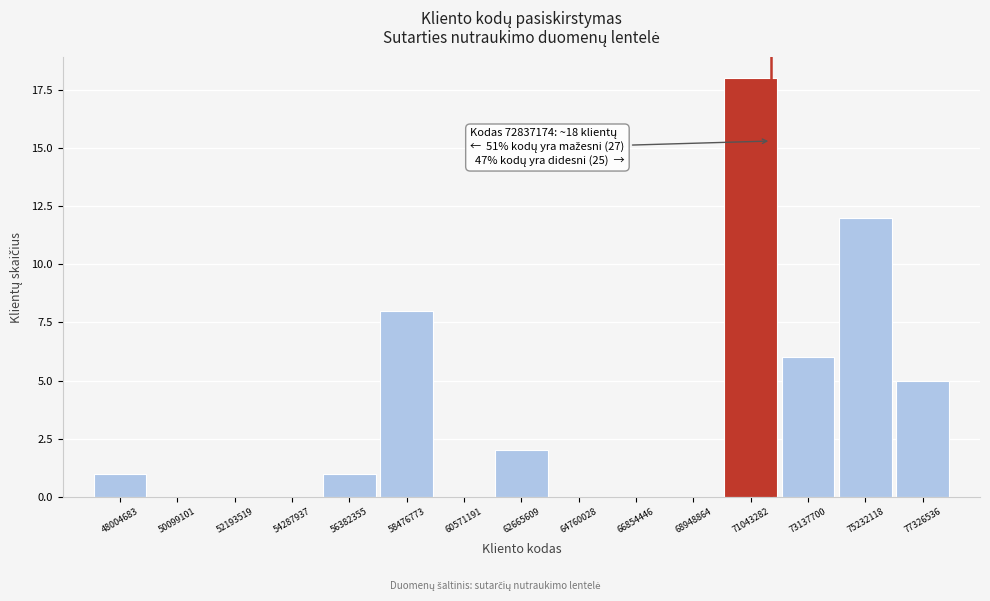

Reading left to right, what are all the values shown in this chart?

48004683=1	50099101=0	52193519=0	54287937=0	56382355=1	58476773=8	60571191=0	62665609=2	64760028=0	66854446=0	68948864=0	71043282=18	73137700=6	75232118=12	77326536=5